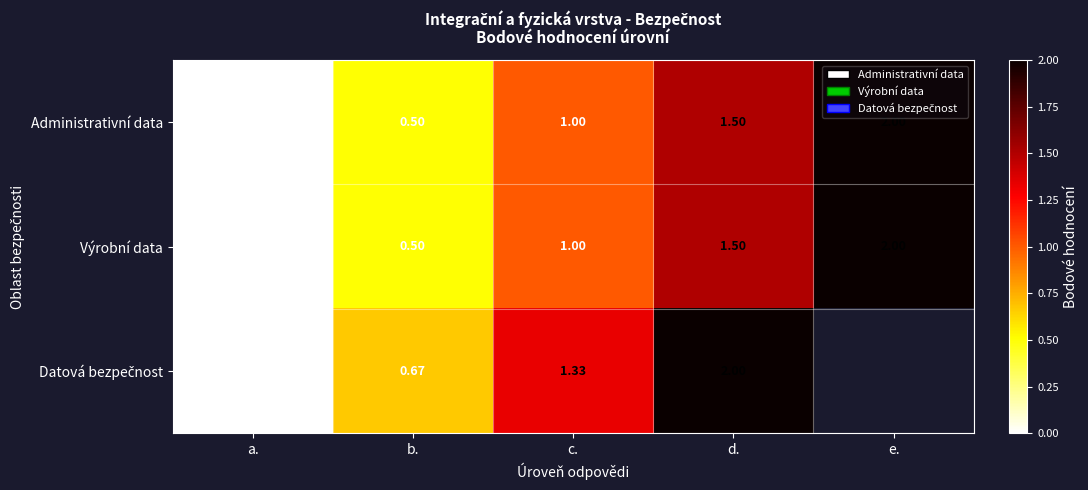

Which category has the highest value in the Výrobní data series?

e.